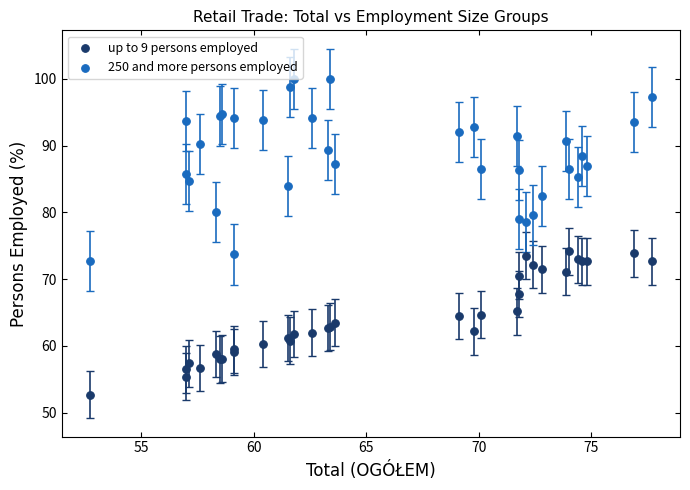

What are all the series names shown in the legend?

up to 9 persons employed, 250 and more persons employed